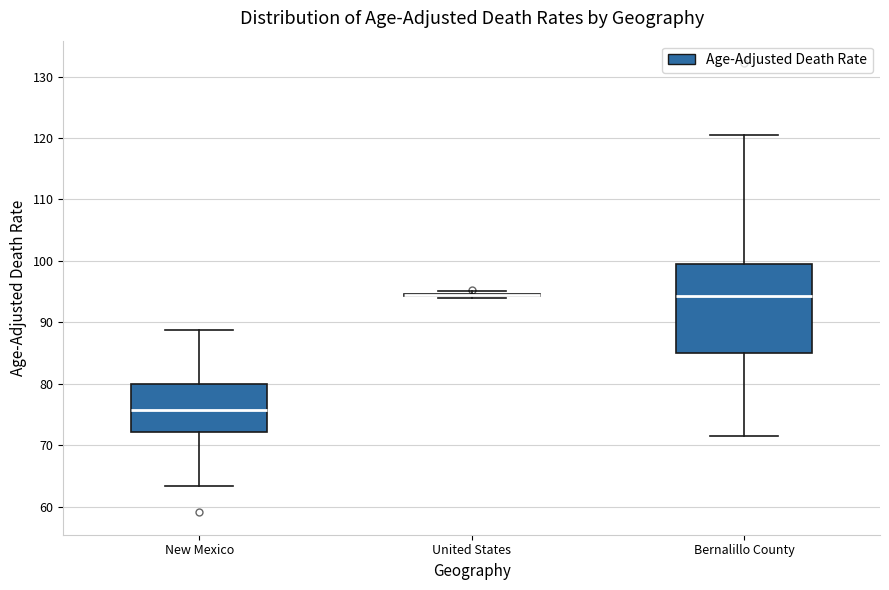

Reading left to right, read every box against the y-axis: the position of its median line, the range the box covers, and the ends of its whiskers. The values are not printed on the chart, so give them approximately, as read against the axis.

New Mexico: median 76, box 72 to 80, whiskers 63 to 89
United States: box collapsed to a line at 95, whiskers 94 to 95
Bernalillo County: median 94, box 85 to 100, whiskers 71 to 120